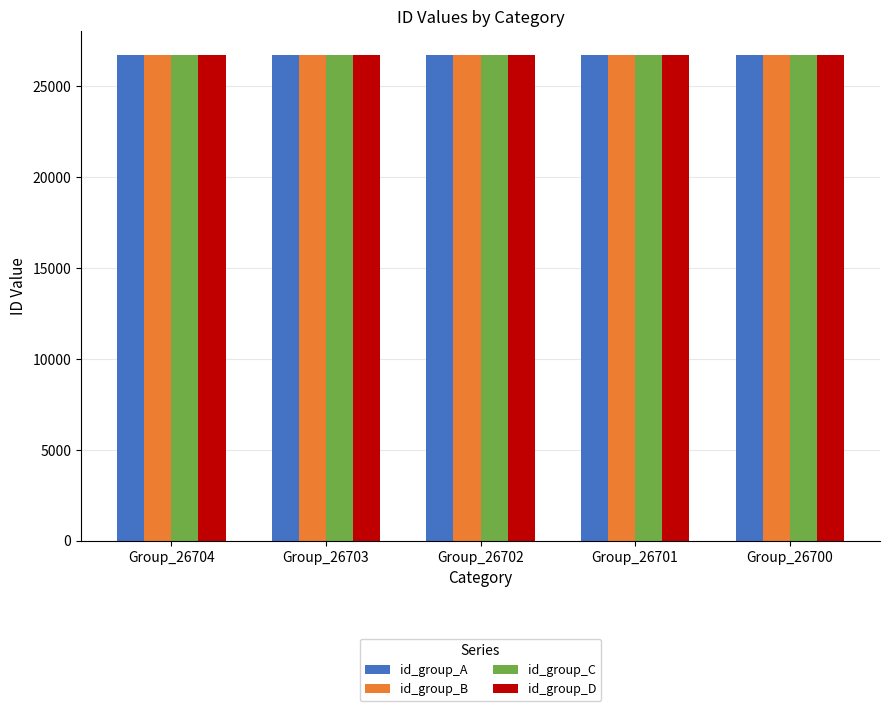

What is the smallest value displayed?

26688